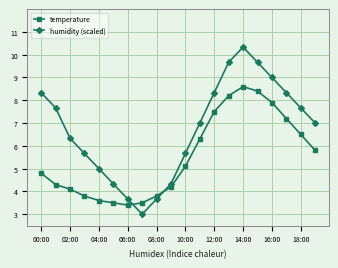

What is the minimum value for humidity (scaled)?

3.0